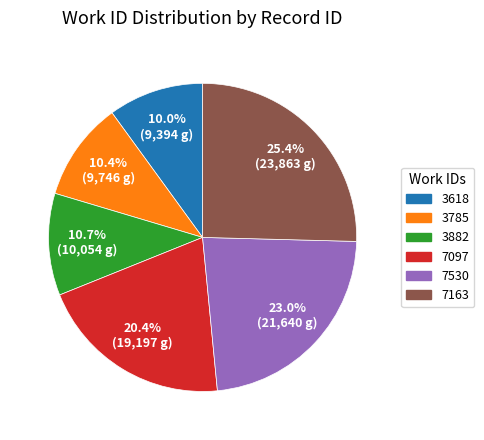

To the nearest percent, what portion does 3785 represent?

10%